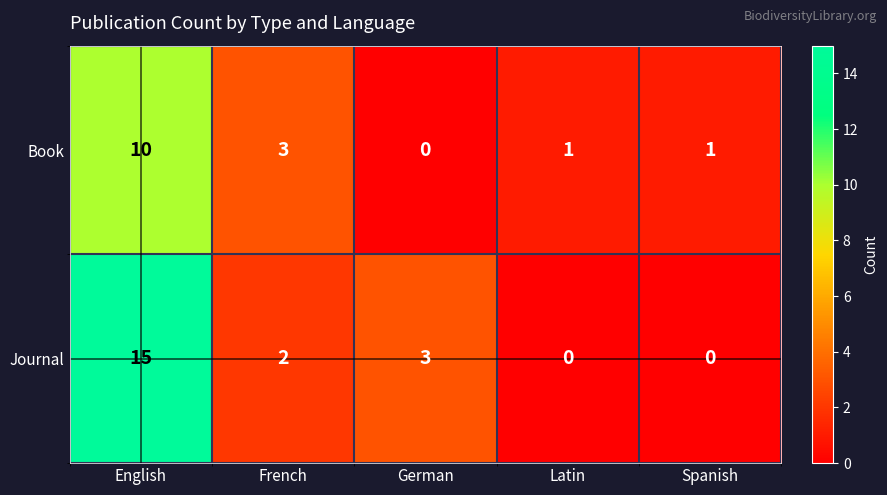

Reading left to right, transcribe all the data shown in this chart.

Book: English=10	French=3	German=0	Latin=1	Spanish=1
Journal: English=15	French=2	German=3	Latin=0	Spanish=0